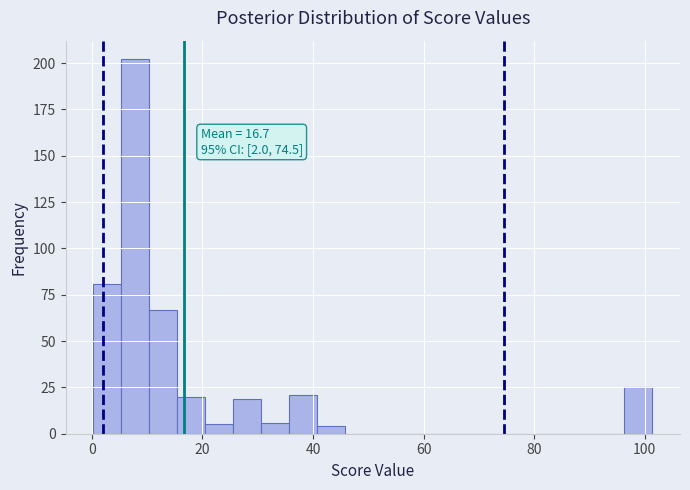

Read against the x-axis, roughly where is the centre of the tallest bar?

8